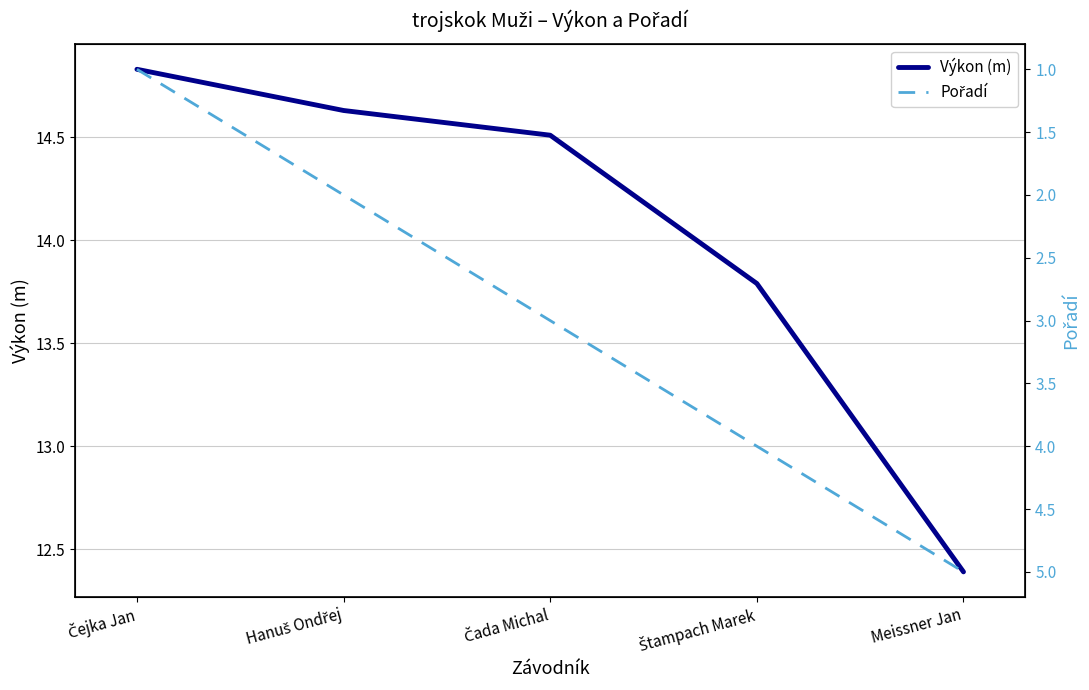

True or false: Pořadí has more than 2 points higher than both neighbors.

False